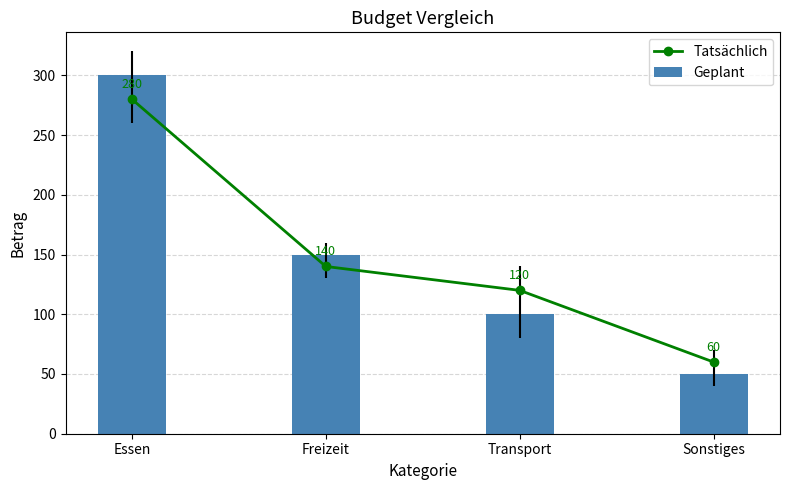

What are all the series names shown in the legend?

Tatsächlich, Geplant